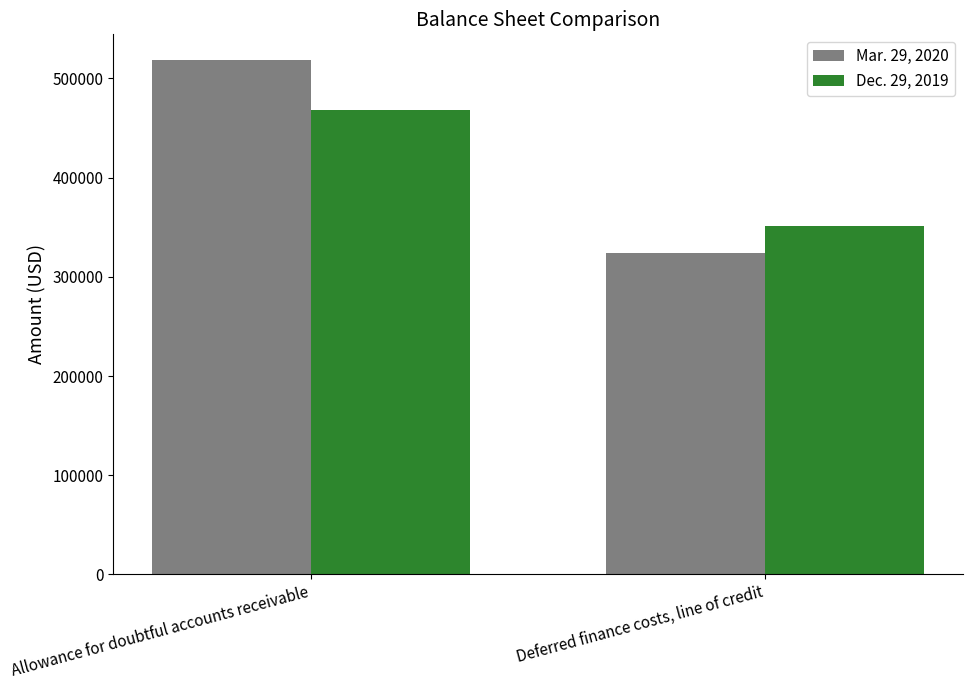

List the labels in order of Mar. 29, 2020 value, smallest first.

Deferred finance costs, line of credit, Allowance for doubtful accounts receivable